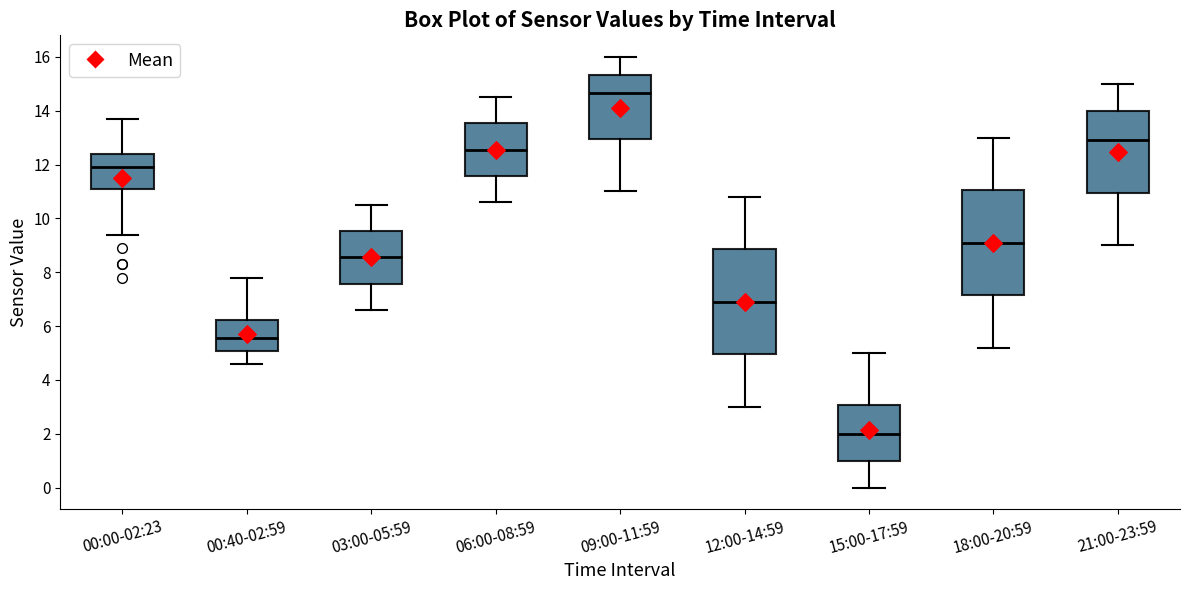

Reading left to right, read every box against the y-axis: the position of its median line, the range the box covers, and the ends of its whiskers. The values are not printed on the chart, so give them approximately, as read against the axis.

00:00-02:23: median 12.0, box 11.0 to 12.4, whiskers 9.4 to 13.8
00:40-02:59: median 5.6, box 5.0 to 6.2, whiskers 4.6 to 7.8
03:00-05:59: median 8.6, box 7.6 to 9.6, whiskers 6.6 to 10.6
06:00-08:59: median 12.6, box 11.6 to 13.6, whiskers 10.6 to 14.6
09:00-11:59: median 14.6, box 13.0 to 15.4, whiskers 11.0 to 16.0
12:00-14:59: median 7.0, box 5.0 to 8.8, whiskers 3.0 to 10.8
15:00-17:59: median 2.0, box 1.0 to 3.0, whiskers 0.0 to 5.0
18:00-20:59: median 9.2, box 7.2 to 11.0, whiskers 5.2 to 13.0
21:00-23:59: median 13.0, box 11.0 to 14.0, whiskers 9.0 to 15.0